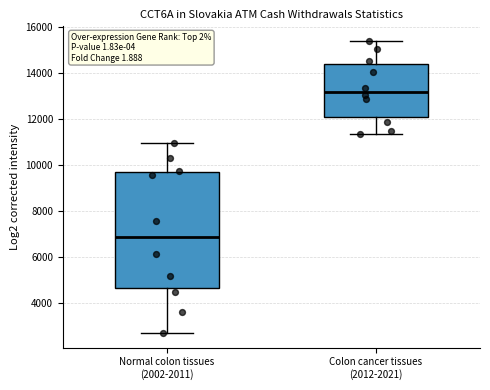

Reading left to right, read every box against the y-axis: the position of its median line, the range the box covers, and the ends of its whiskers. The values are not printed on the chart, so give them approximately, as read against the axis.

Normal colon tissues (2002-2011): median 6800, box 4600 to 9800, whiskers 2800 to 11000
Colon cancer tissues (2012-2021): median 13200, box 12200 to 14400, whiskers 11400 to 15400